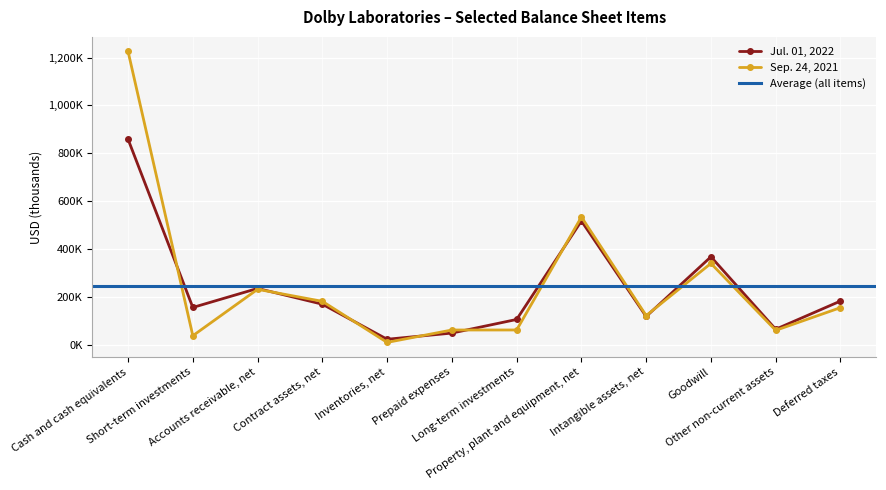

What is the label of the 6th point from the right?

Long-term investments